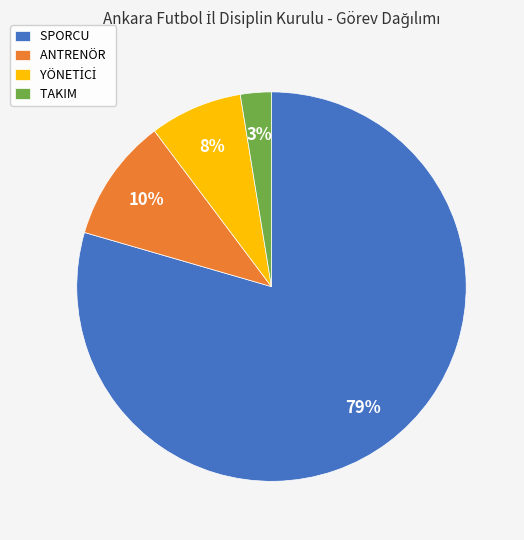

True or false: ANTRENÖR accounts for 10% of the total.

True